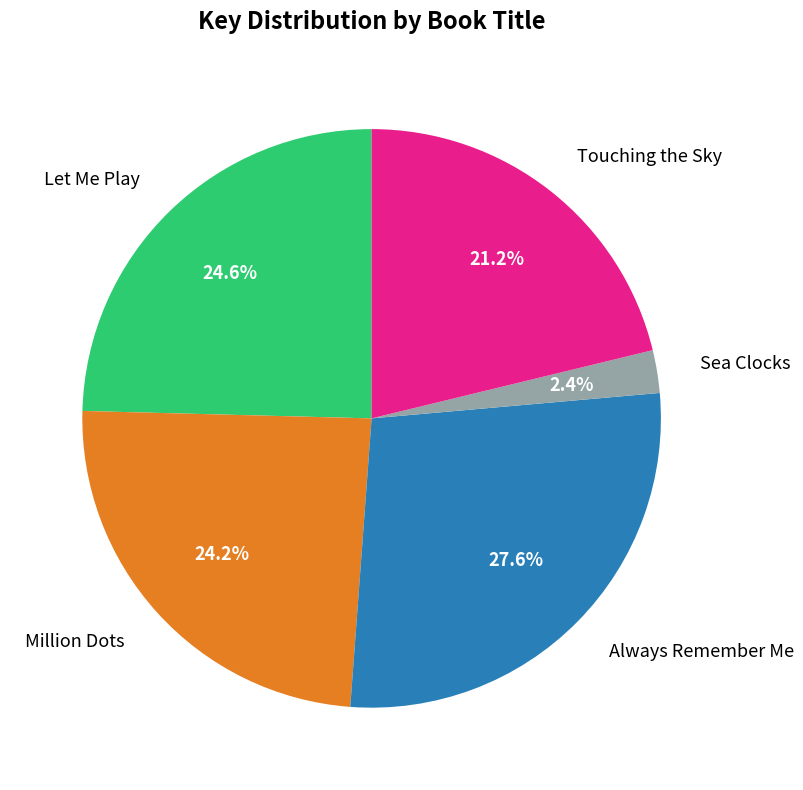

What is the smallest slice in the pie chart?

Sea Clocks